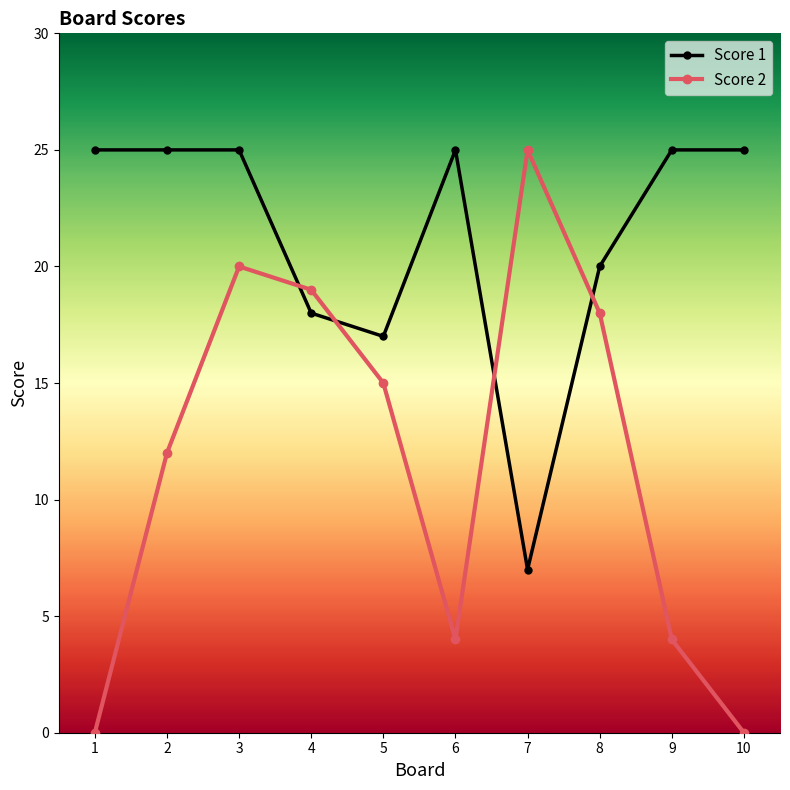

Reading right to left, transcribe all the data shown in this chart.

Score 1: 25	25	20	7	25	17	18	25	25	25
Score 2: 0	4	18	25	4	15	19	20	12	0